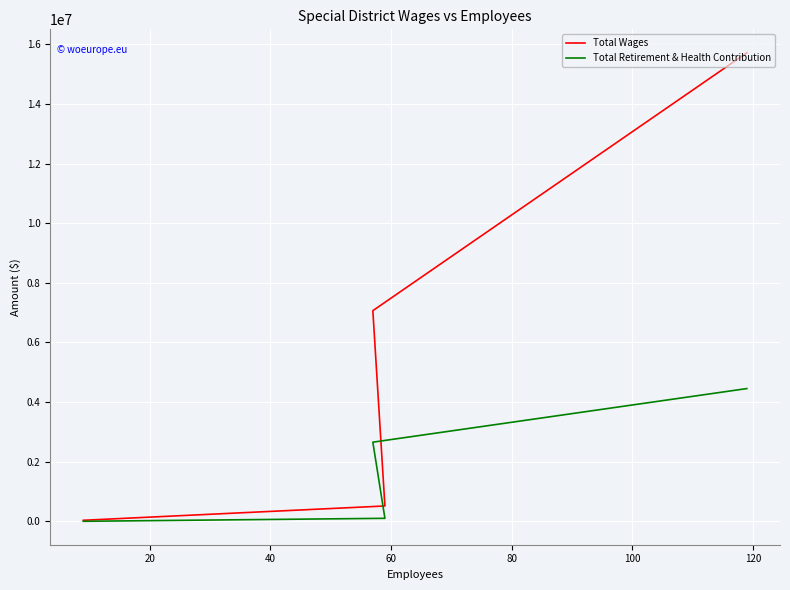

How many data points in Total Retirement & Health Contribution are above 2654772?

1